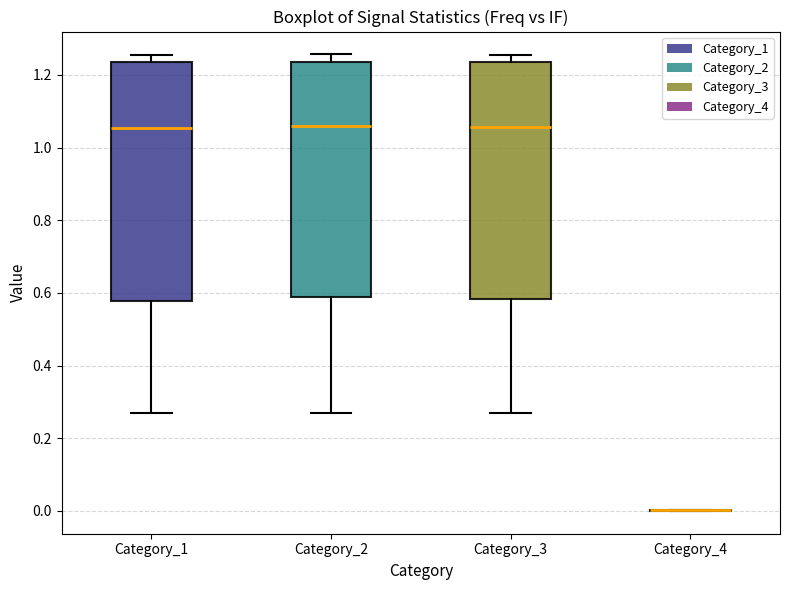

Reading left to right, transcribe this box plot: for each box, give where its median line is, the range the box spans, and where its two whiskers end, as read against the y-axis. The values are not printed on the chart, so give them approximately, as read against the axis.

Category_1: median 1.06, box 0.58 to 1.24, whiskers 0.26 to 1.26
Category_2: median 1.06, box 0.58 to 1.24, whiskers 0.26 to 1.26
Category_3: median 1.06, box 0.58 to 1.24, whiskers 0.26 to 1.26
Category_4: box collapsed to a line at 0.00, whiskers 0.00 to 0.00